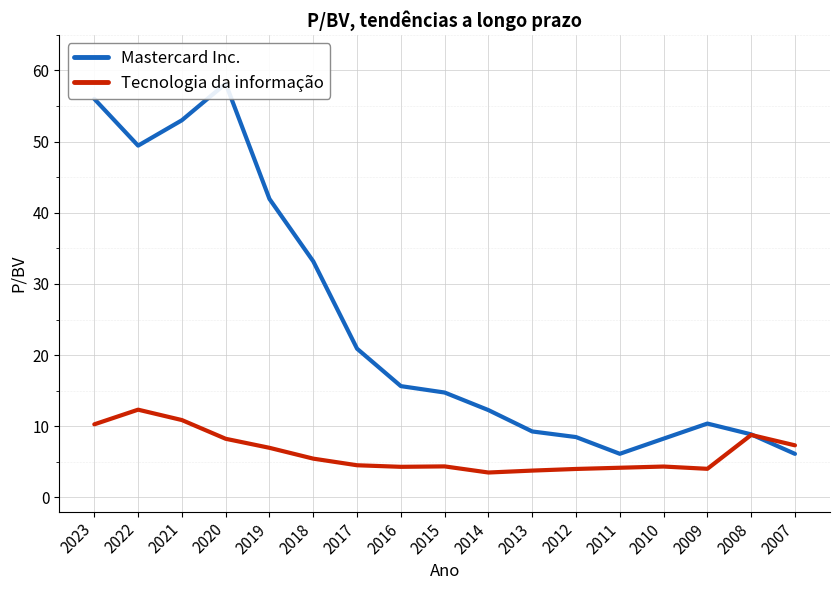

Which series ends up on top after the final intersection of Mastercard Inc. and Tecnologia da informação?

Tecnologia da informação